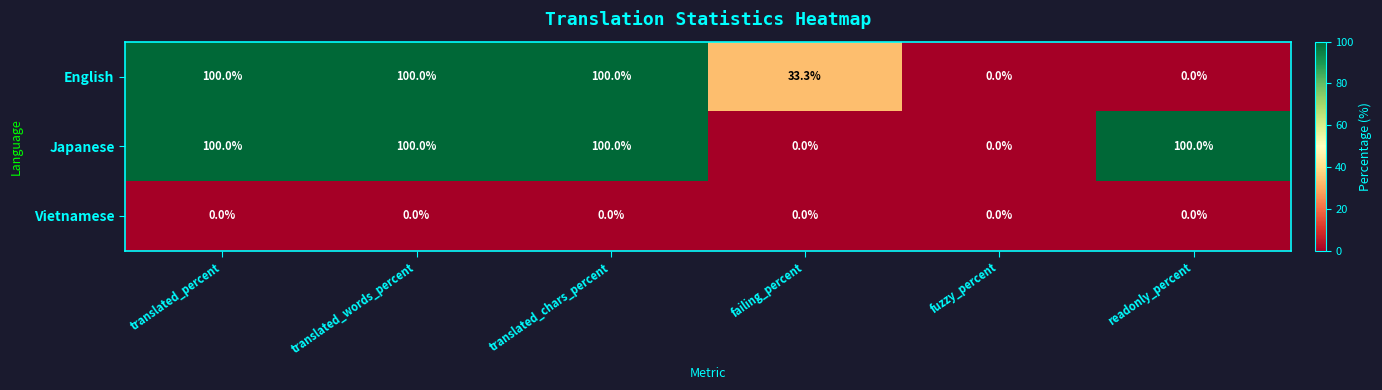

Rank the series by their average value, from lowest to highest.

Vietnamese, English, Japanese